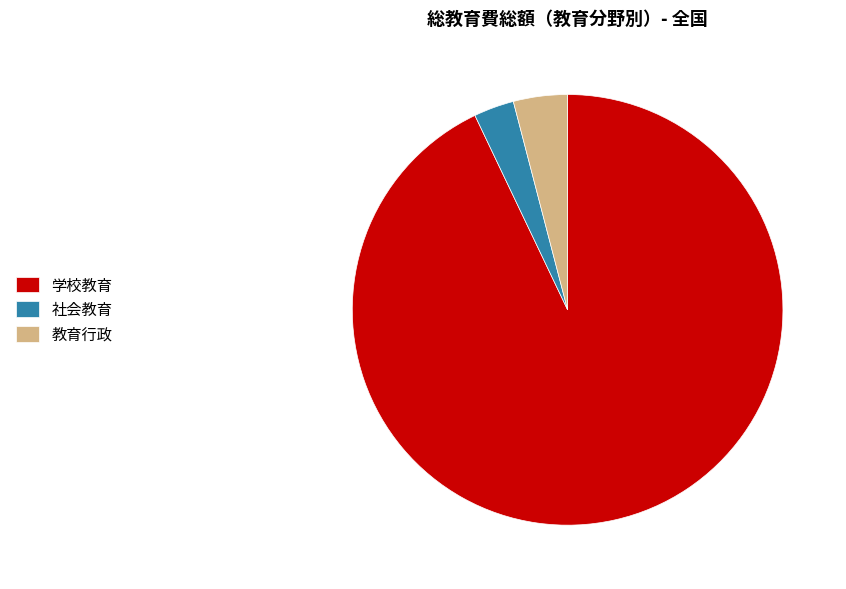

Which slice is the largest?

学校教育